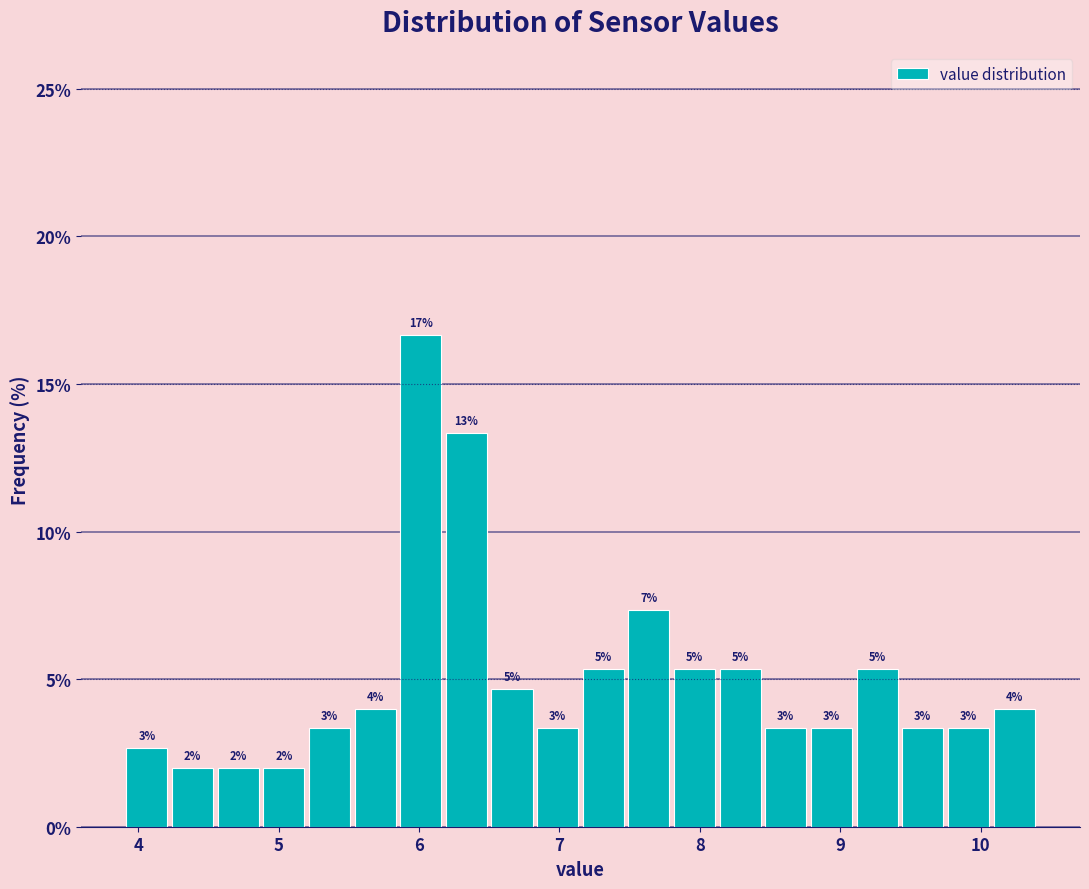

Read against the x-axis, roughly where is the centre of the tallest bar?

6.0